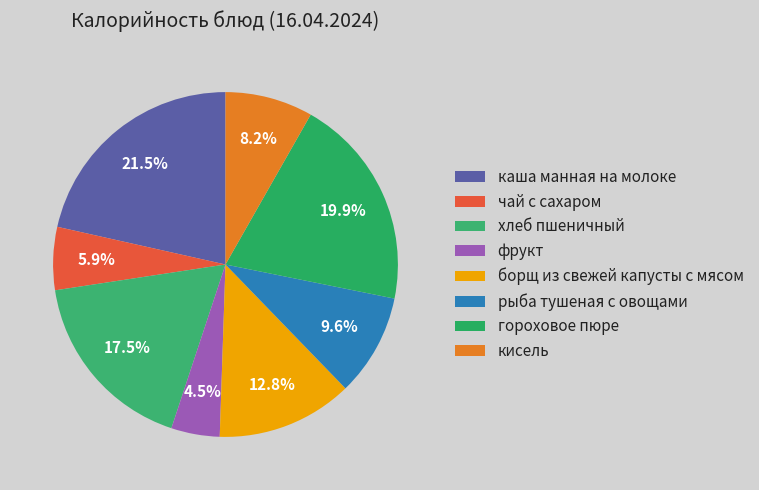

Between хлеб пшеничный and гороховое пюре, which is larger?

гороховое пюре